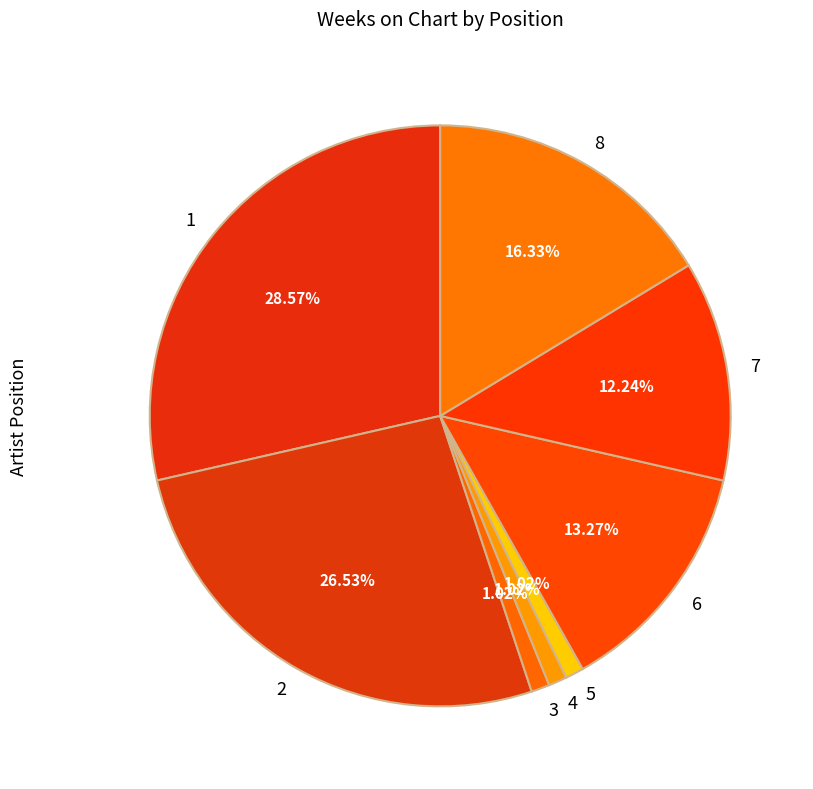

Is the sum of 3 and 8 greater than half?

No